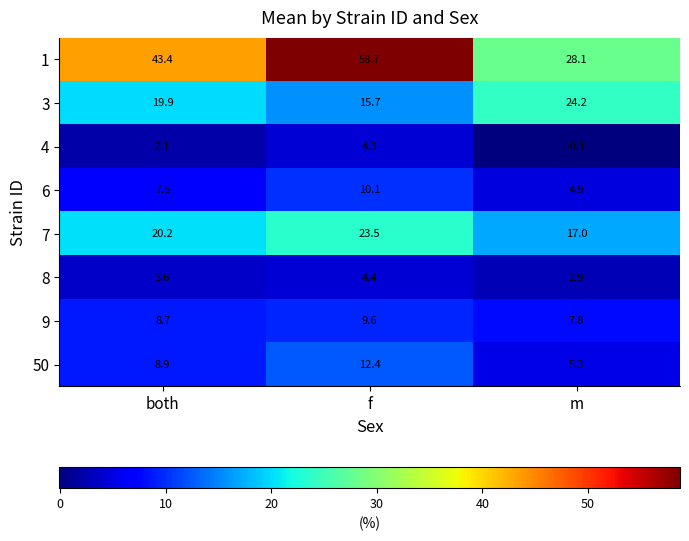

At which category does the chart reach its peak across all series?

f